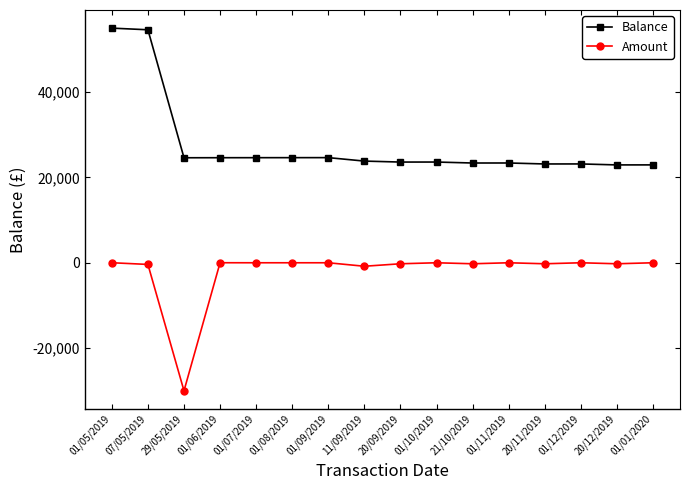

How many lines are shown in the chart?

2